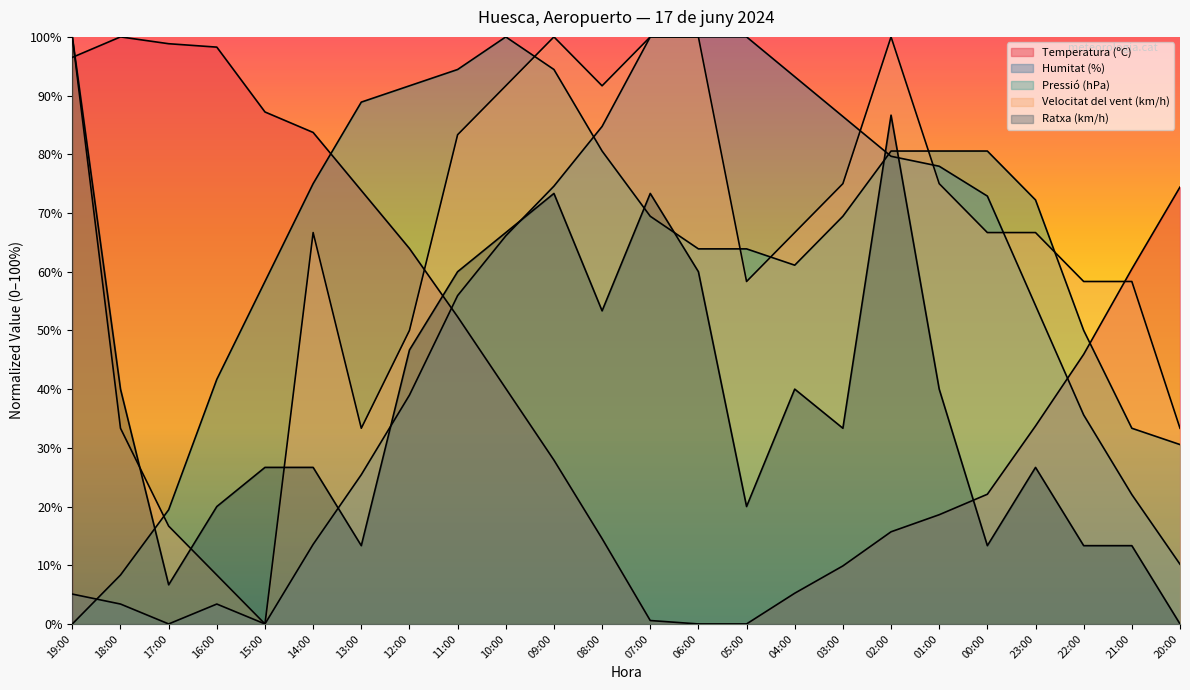

What is the sum of the Temperatura (ºC) values at 10:00 and 23:00?

73.8